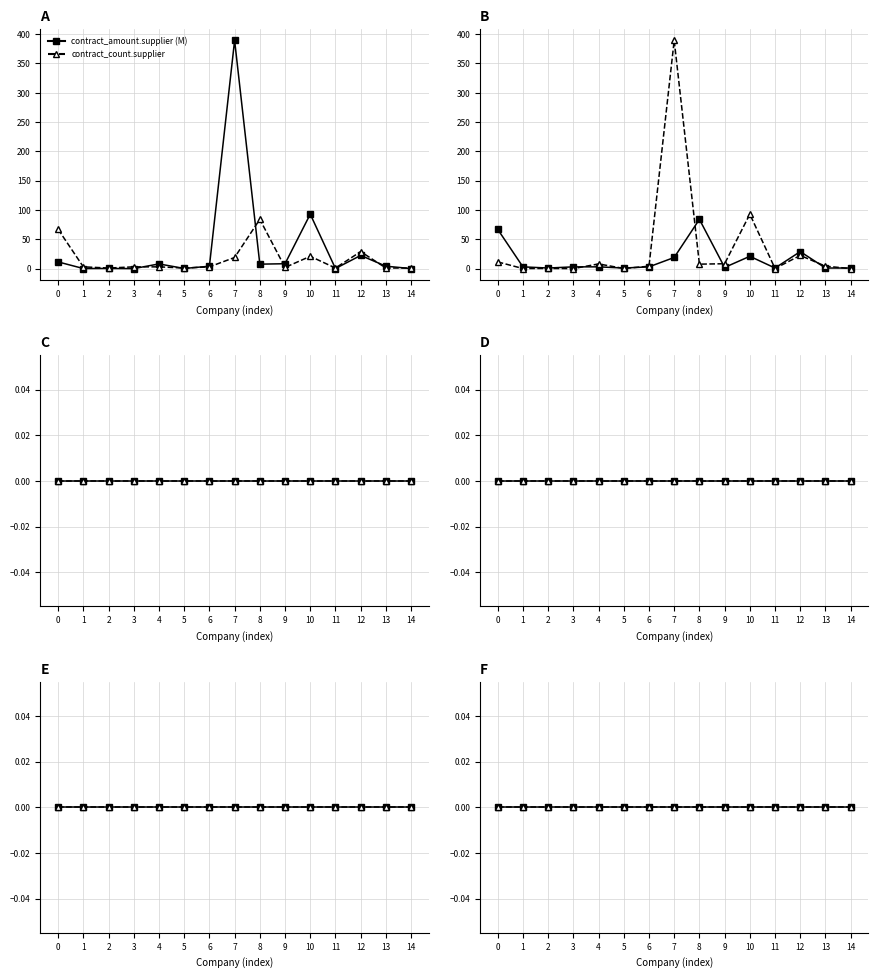

Between 9 and 13, which is larger?

9